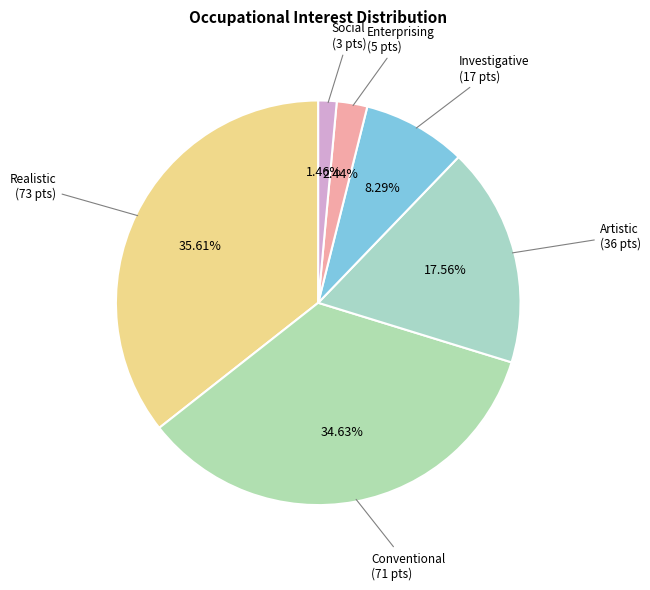

What is the ratio of the value at Enterprising to the value at Conventional?

0.1